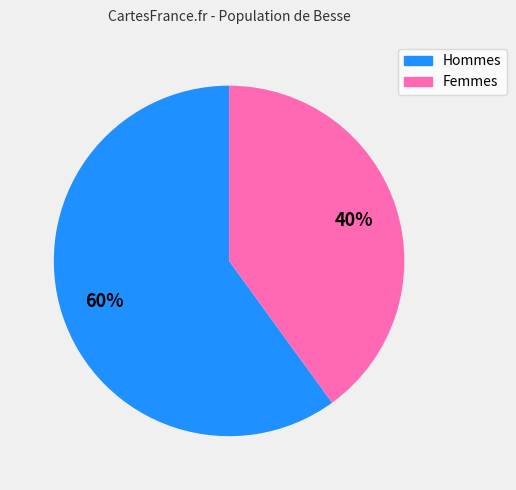

To the nearest percent, what is the difference between the largest and smallest slice percentages?

20%